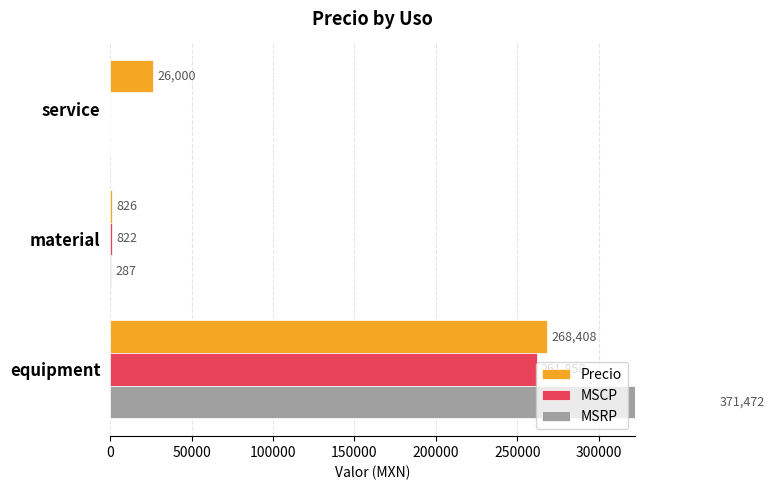

Between equipment and material, which series saw the biggest shift?

MSRP